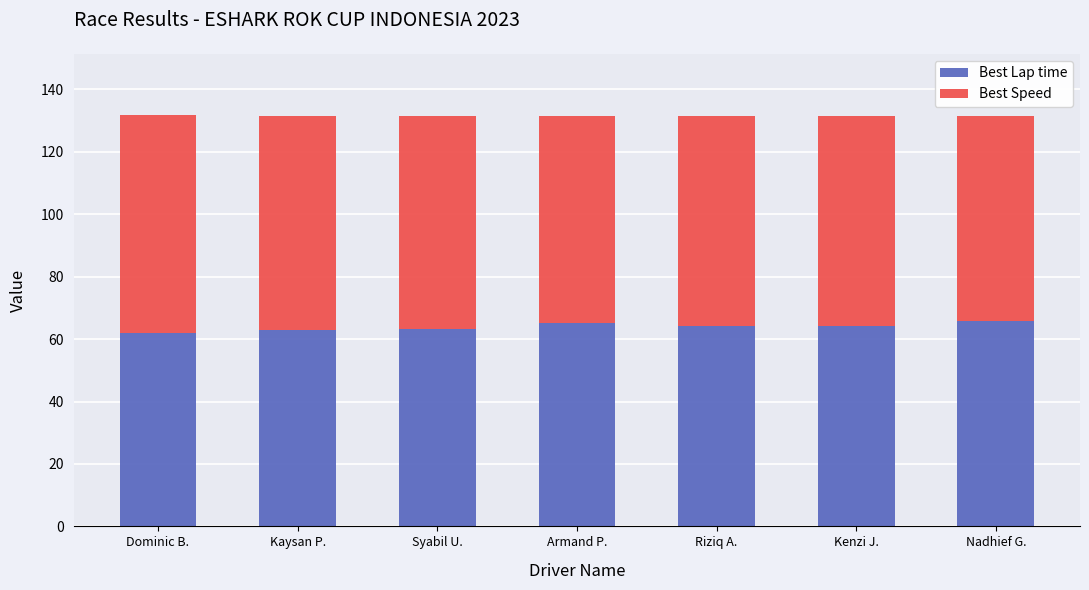

What are all the series names shown in the legend?

Best Lap time, Best Speed